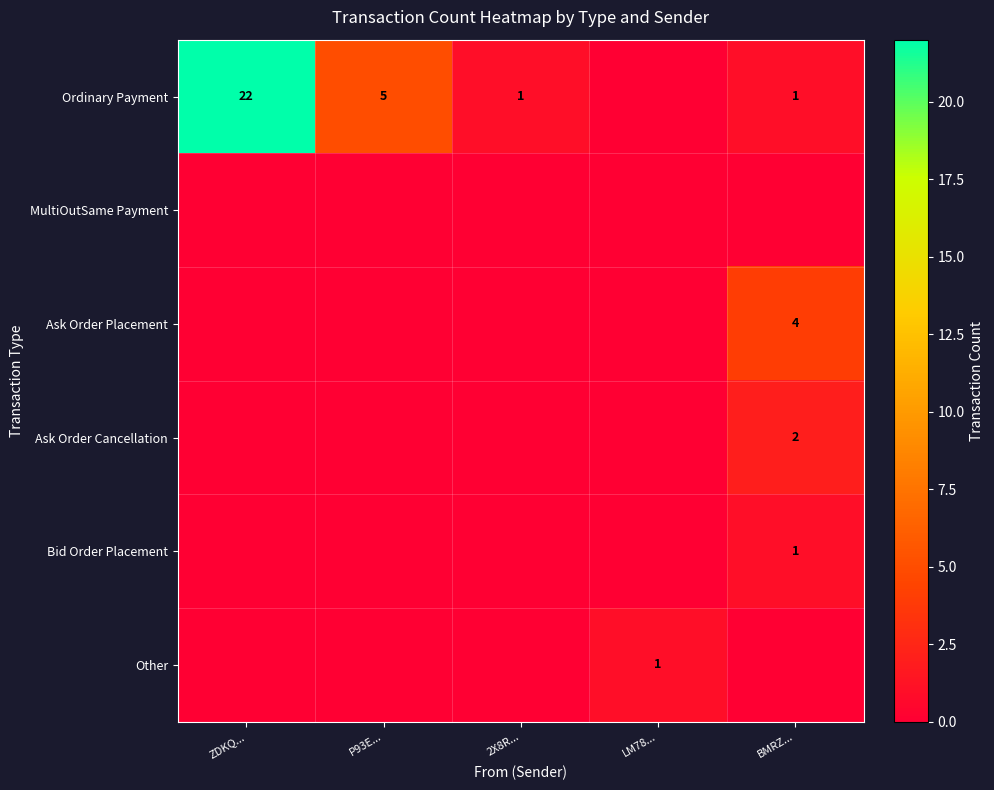

The value of Ask Order Placement at BMRZ... is 4. True or false?

True